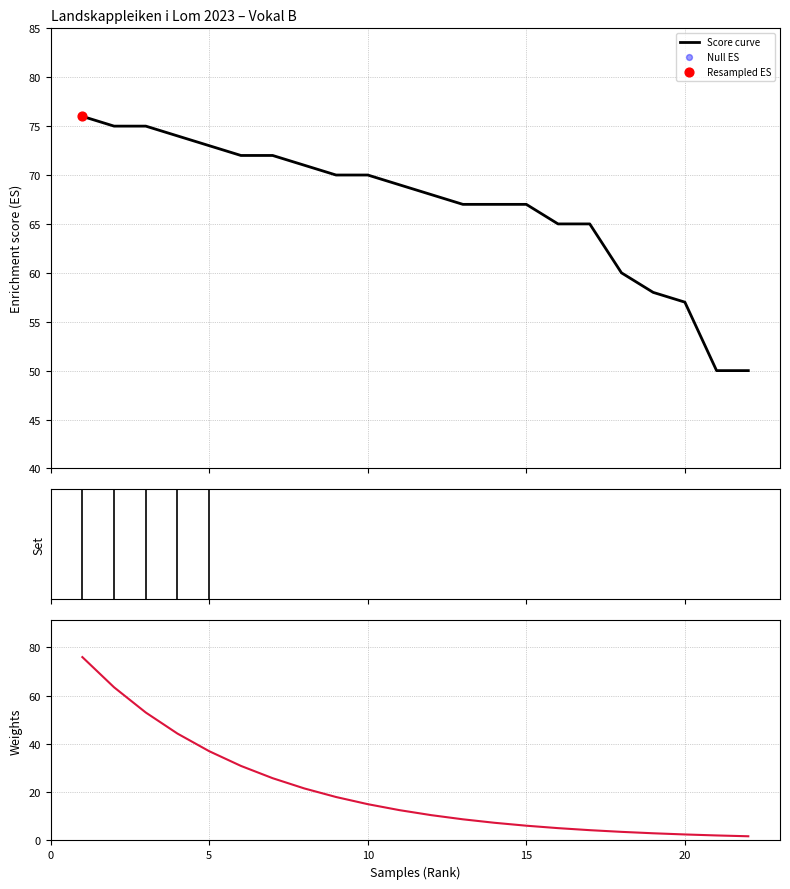

What is the maximum value for Score curve?

76